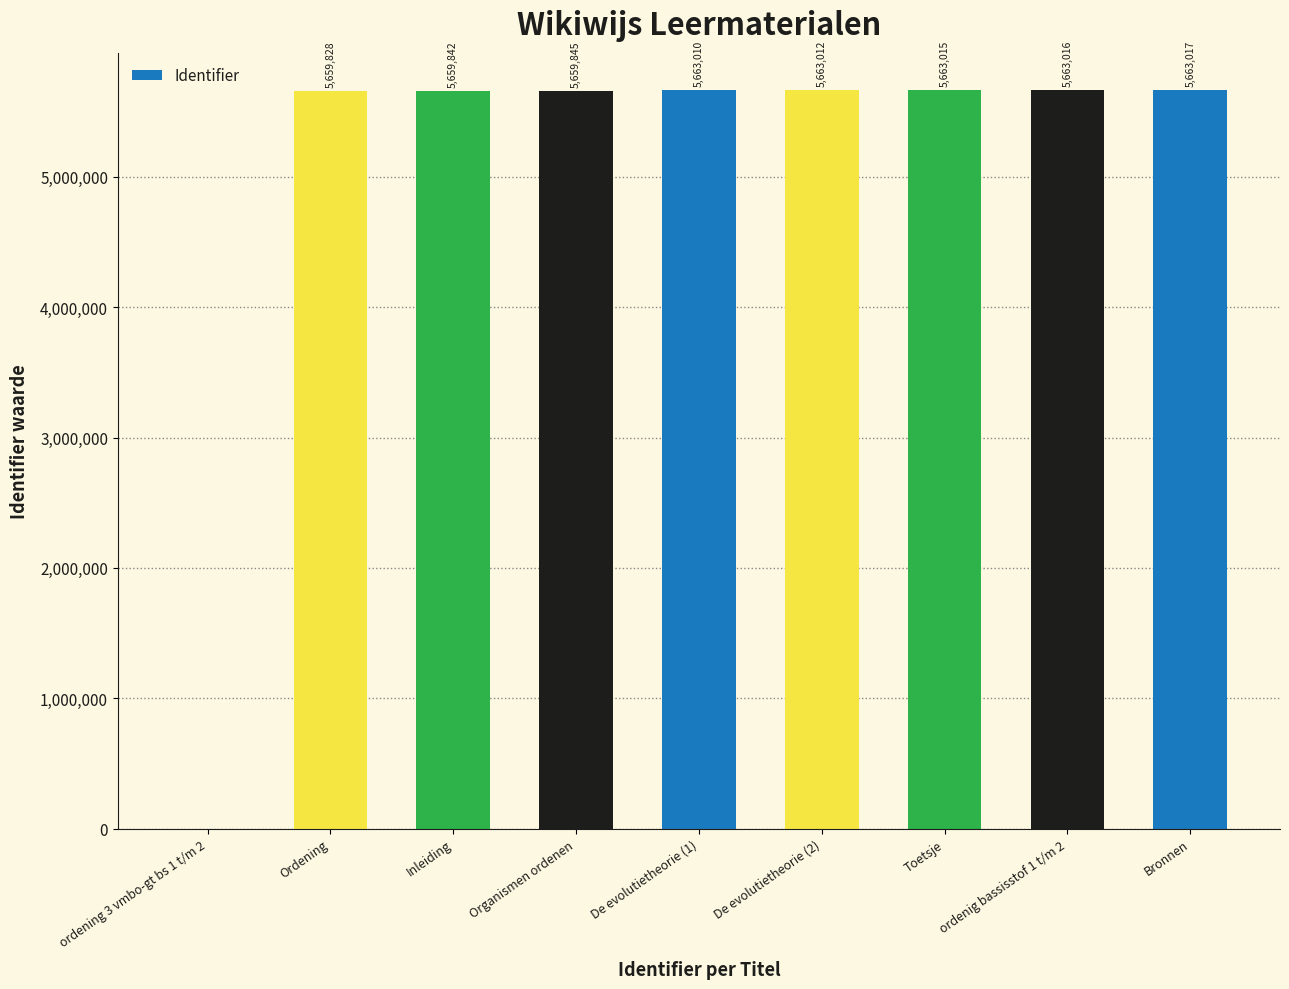

What is the difference between the values at De evolutietheorie (1) and De evolutietheorie (2)?

2